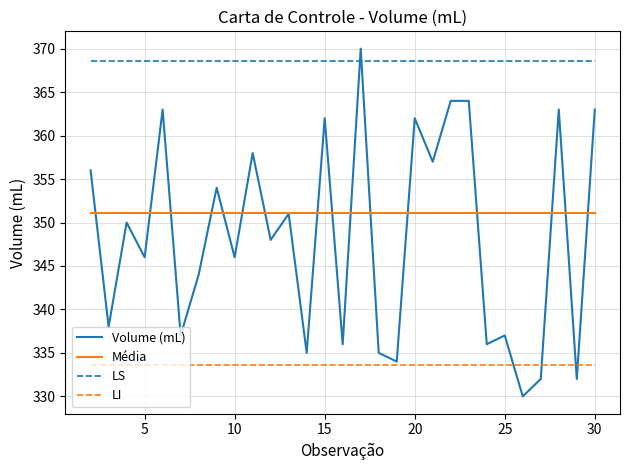

What is the greatest value displayed?

370.0